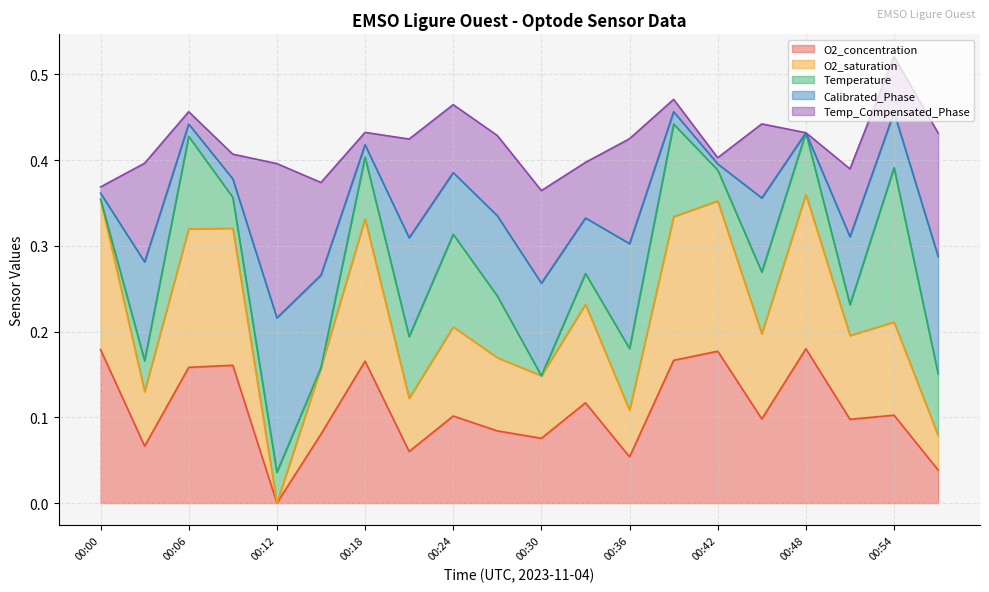

What is the difference between the maximum and minimum values in the O2_concentration series?

0.2